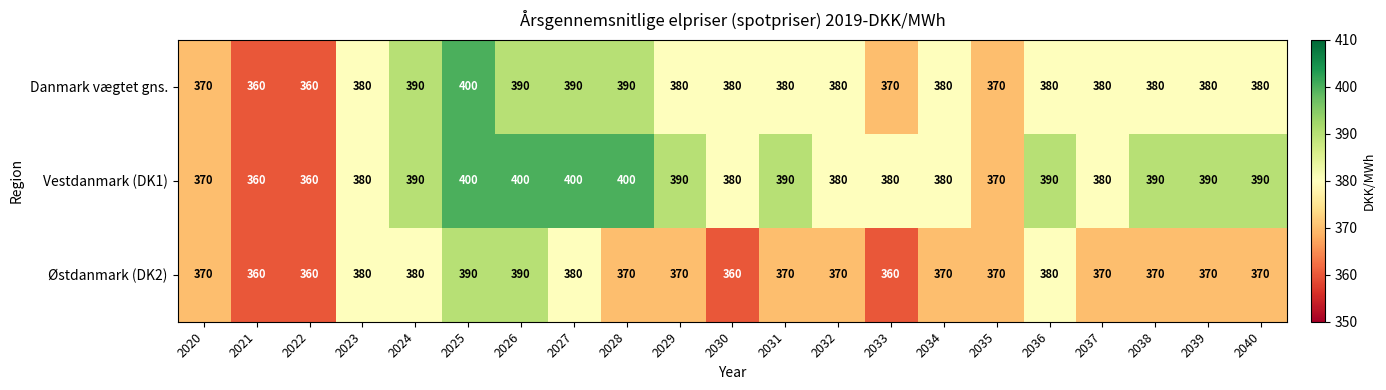

Count the number of data series in this chart.

3